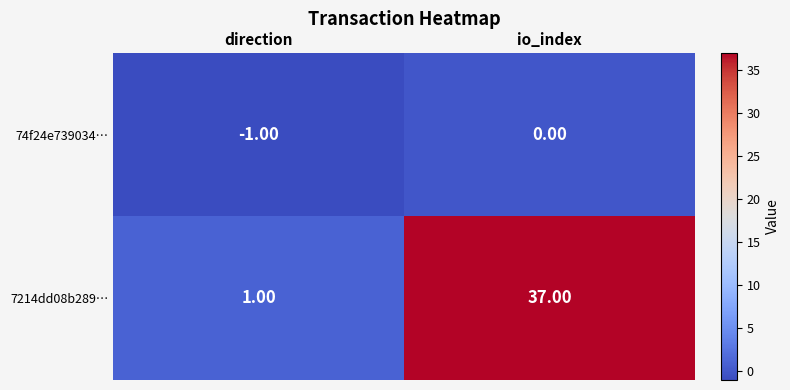

Count the number of categories in the chart.

2